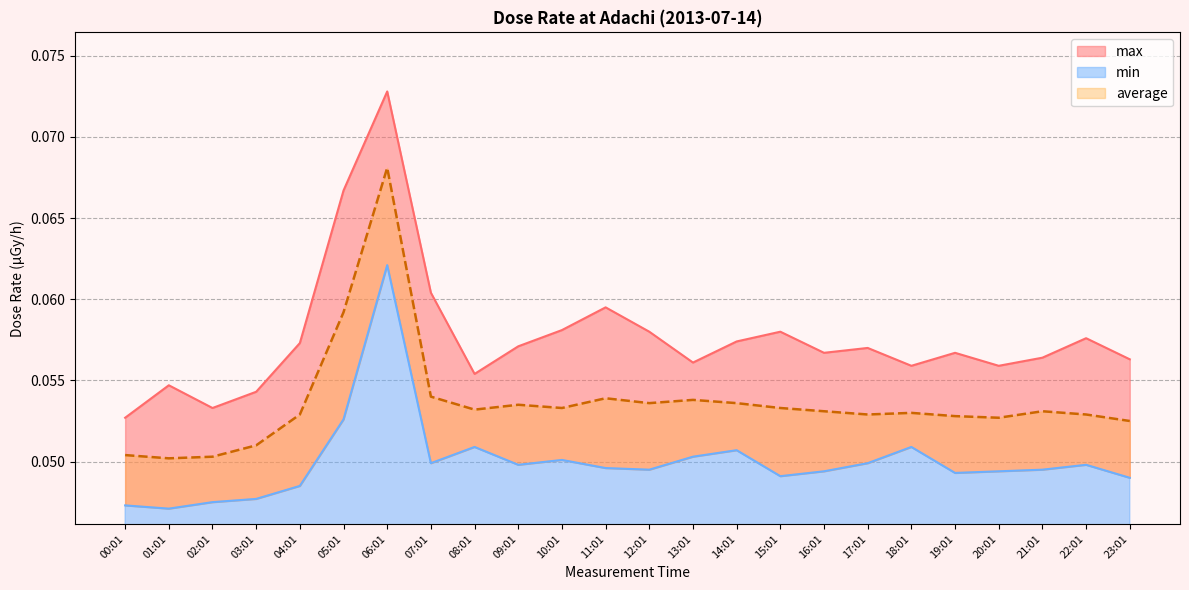

The max series shows 0.1 at 05:01. True or false?

True